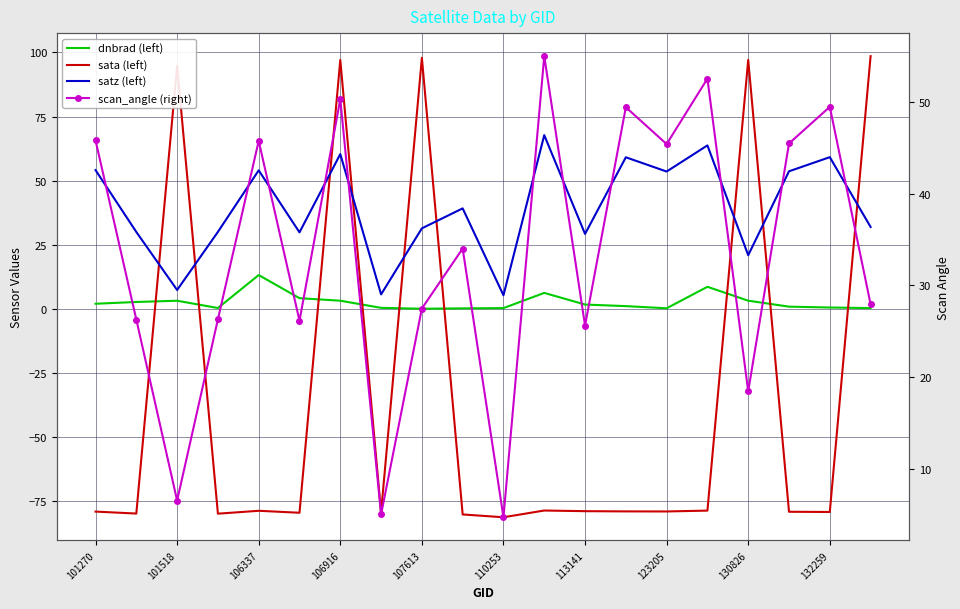

What is the sum of all dnbrad (left) values?

52.3